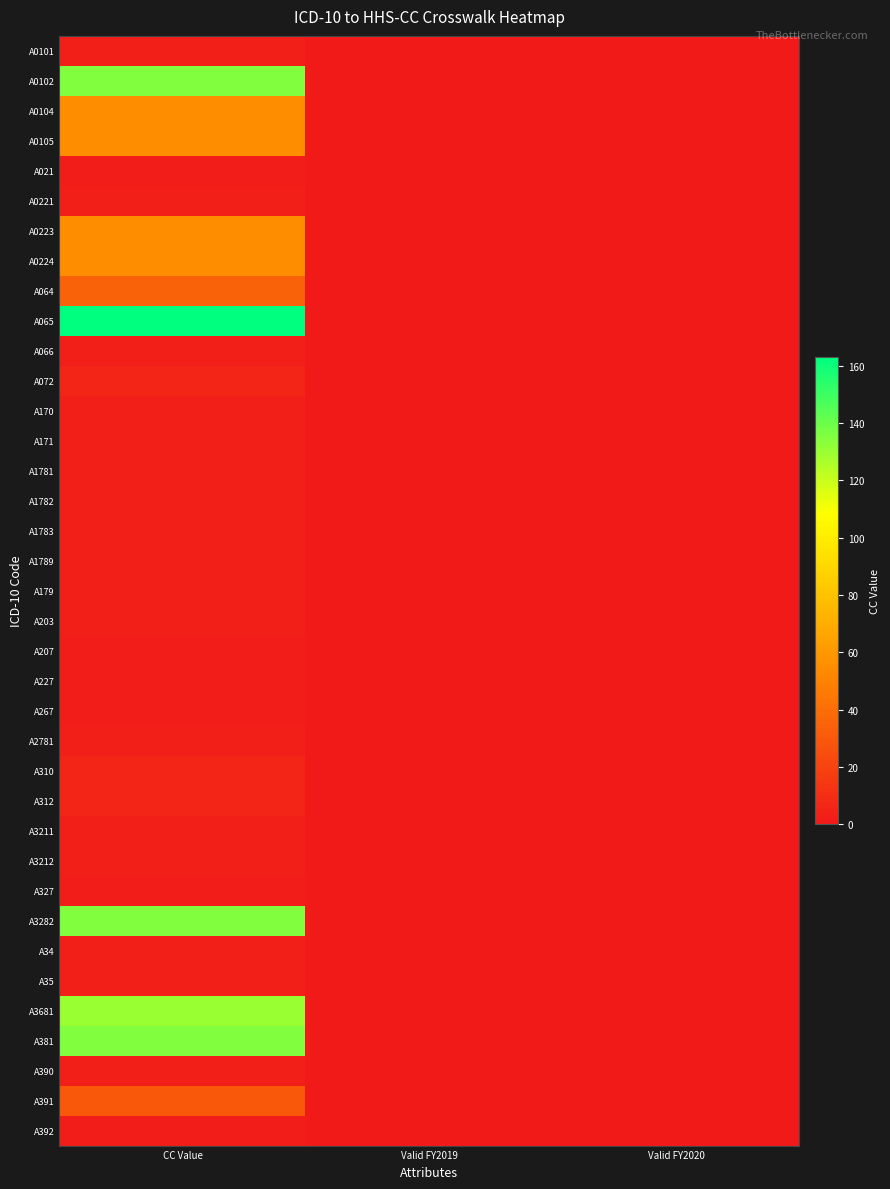

Which label corresponds to the largest value in the chart?

CC Value